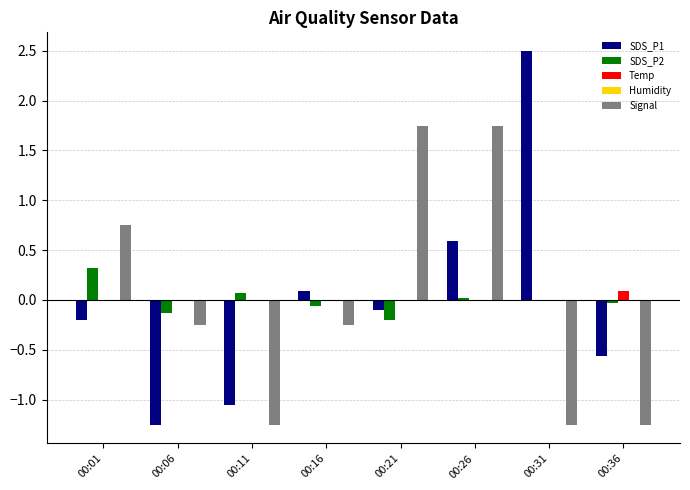

The Signal series shows 1.1 at 00:26. True or false?

False